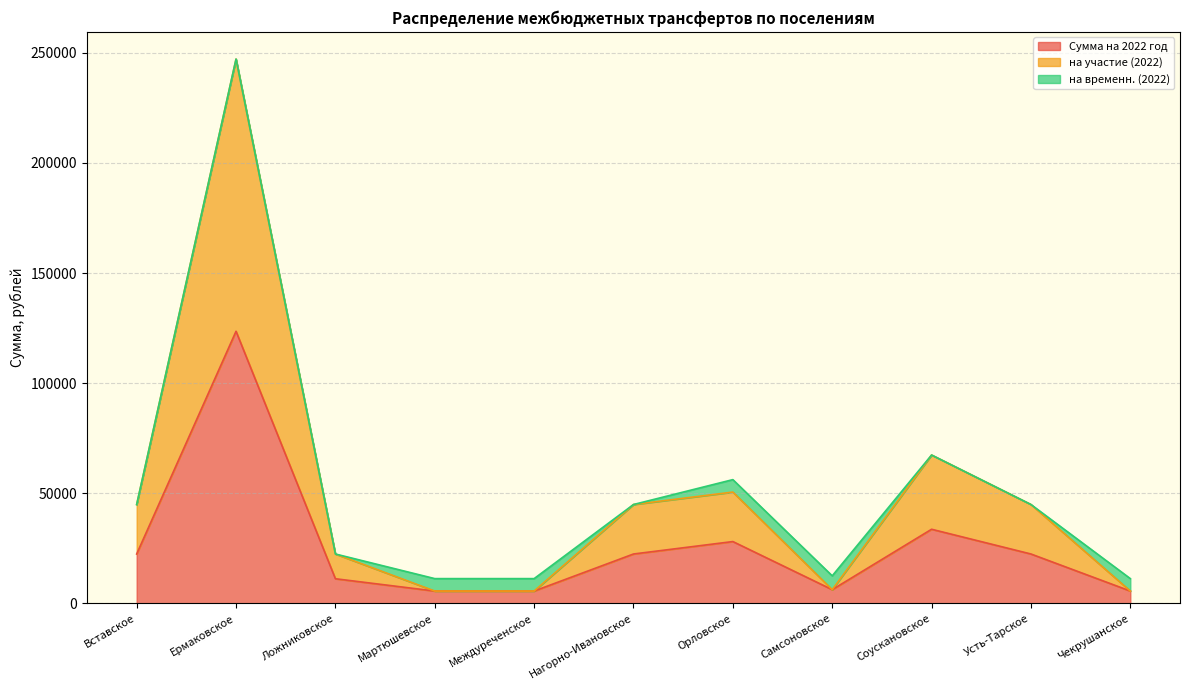

List the labels in order of на участие (2022) value, smallest first.

Мартюшевское, Междуреченское, Чекрушанское, Самсоновское, Ложниковское, Вставское, Нагорно-Ивановское, Усть-Тарское, Орловское, Соускановское, Ермаковское